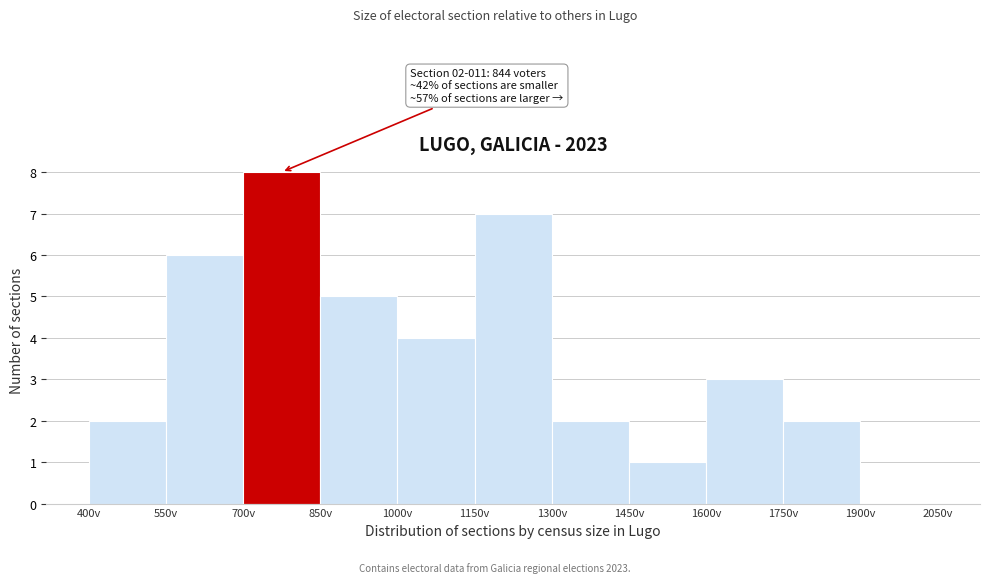

Over which range of the x-axis is the bar tallest?

700 to 850